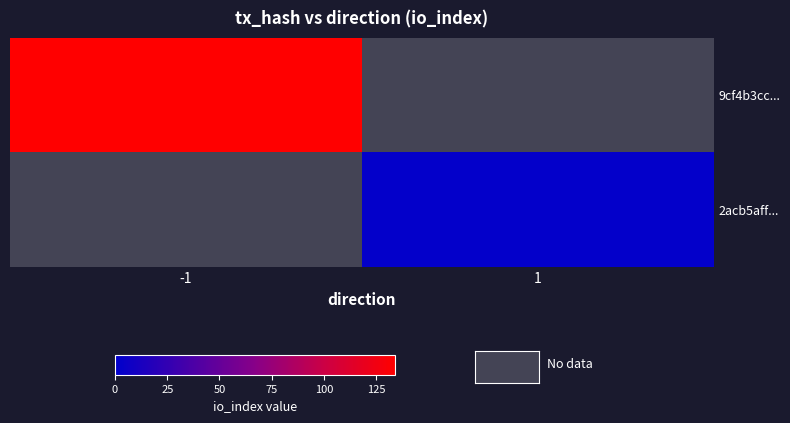

Which series has the largest range (max minus min)?

9cf4b3cc...